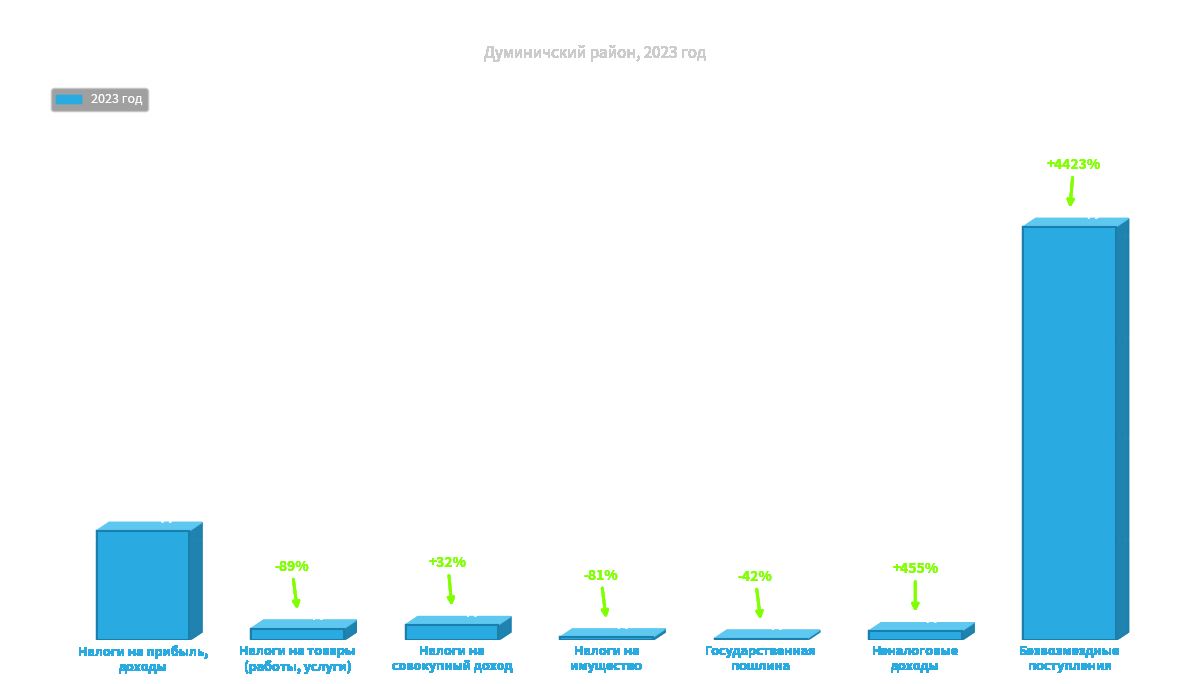

What value does the data have at Налоги на прибыль,
доходы?

108292900.0